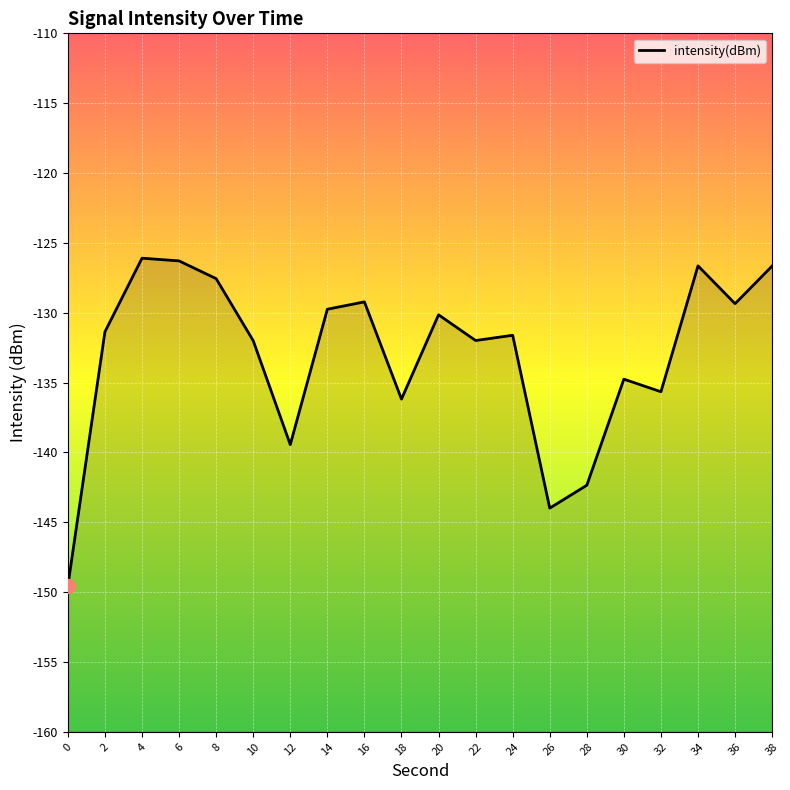

How many lines are shown in the chart?

1